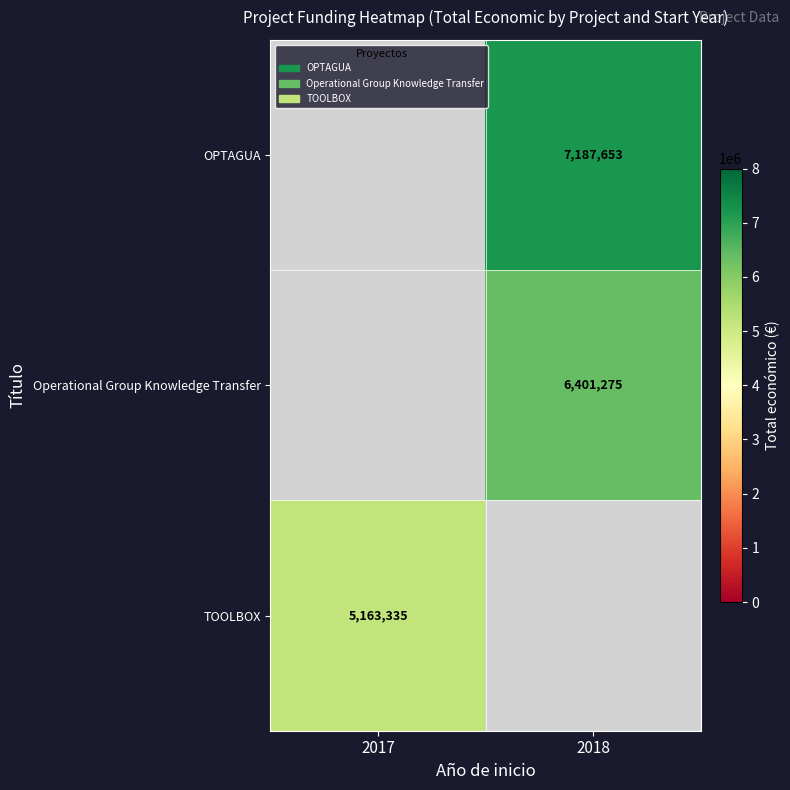

The value of OPTAGUA at 2018 is 7187653. True or false?

True